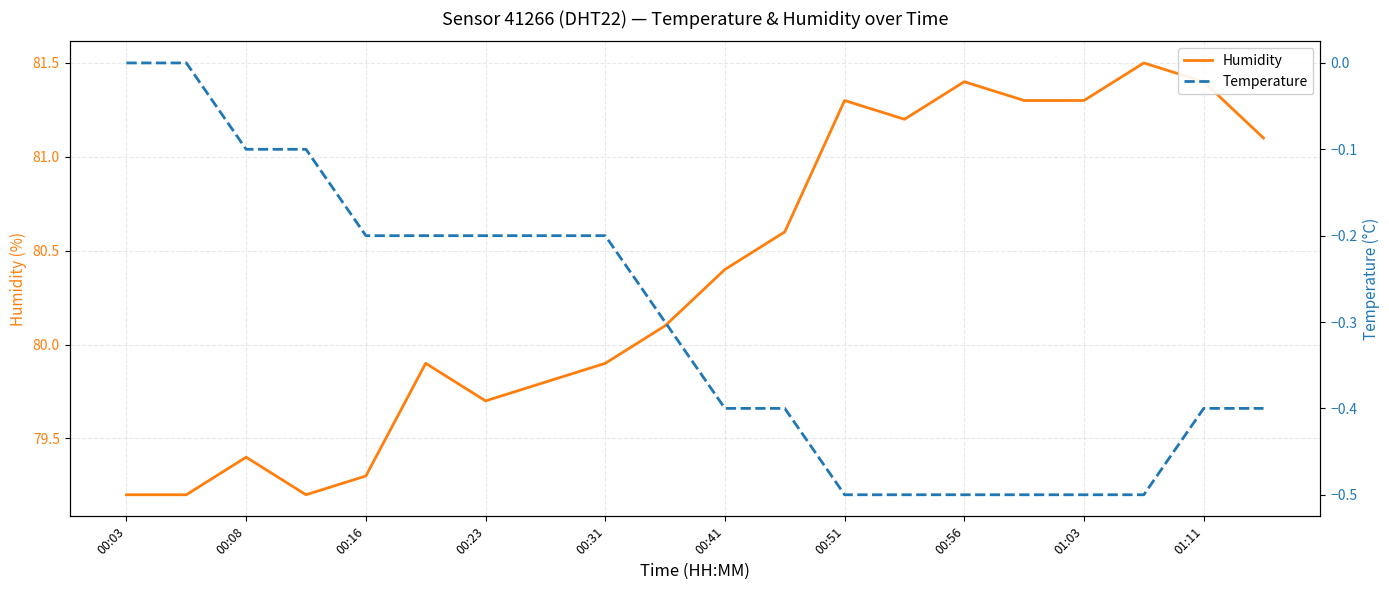

True or false: Temperature and Humidity cross at least once.

False